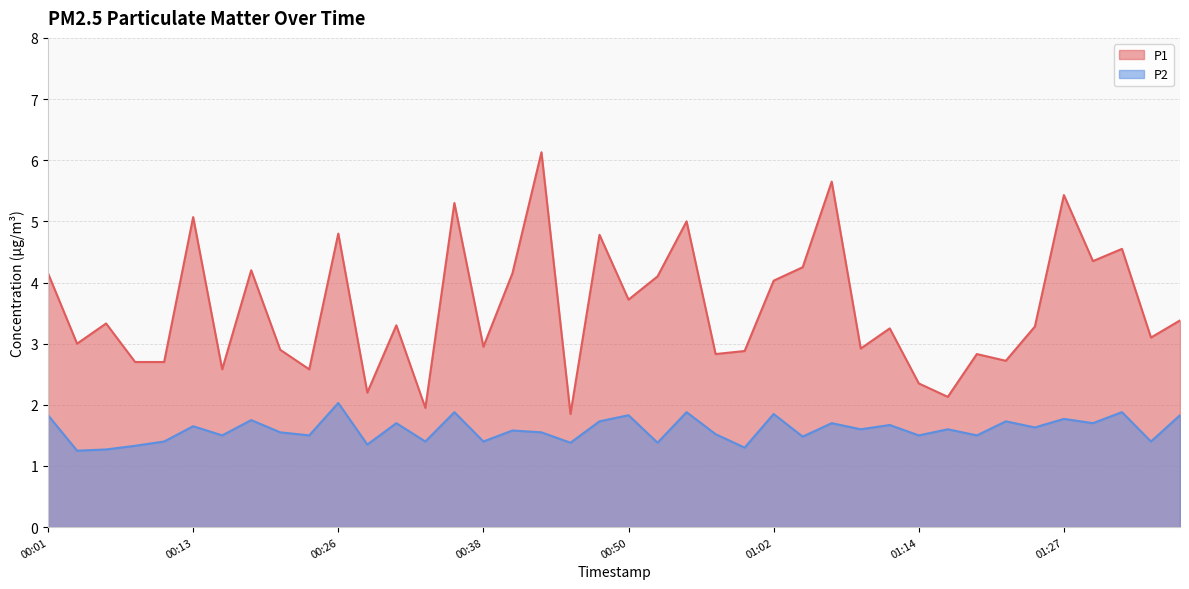

Where is P1 nearest to the value 3?

00:04